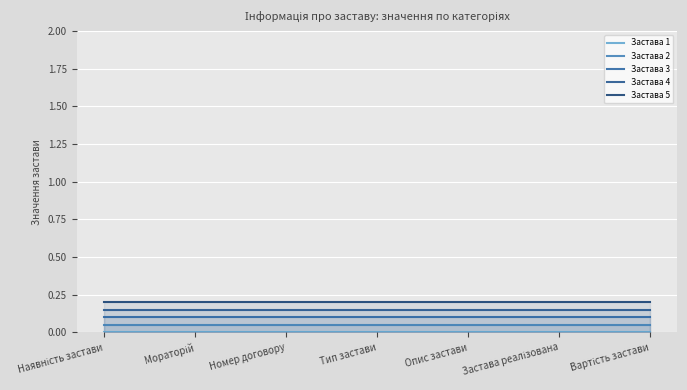

What is the label of the 6th point from the right?

Мораторій